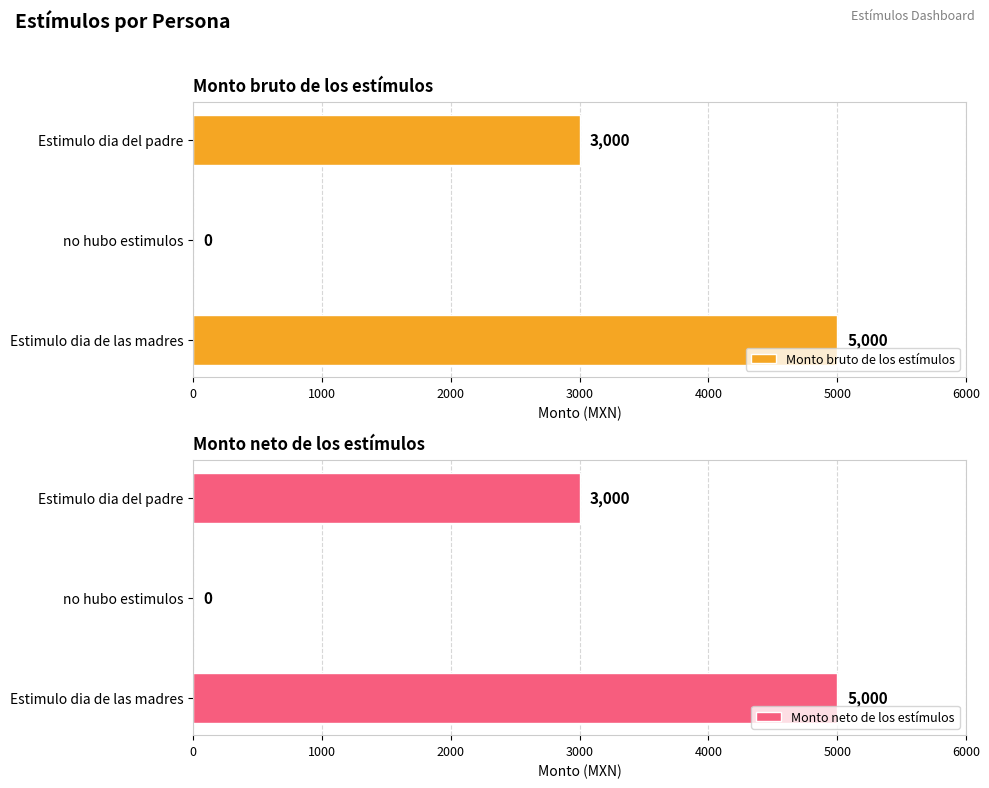

Which category has the highest value in the Monto neto de los estímulos series?

Estimulo dia de las madres